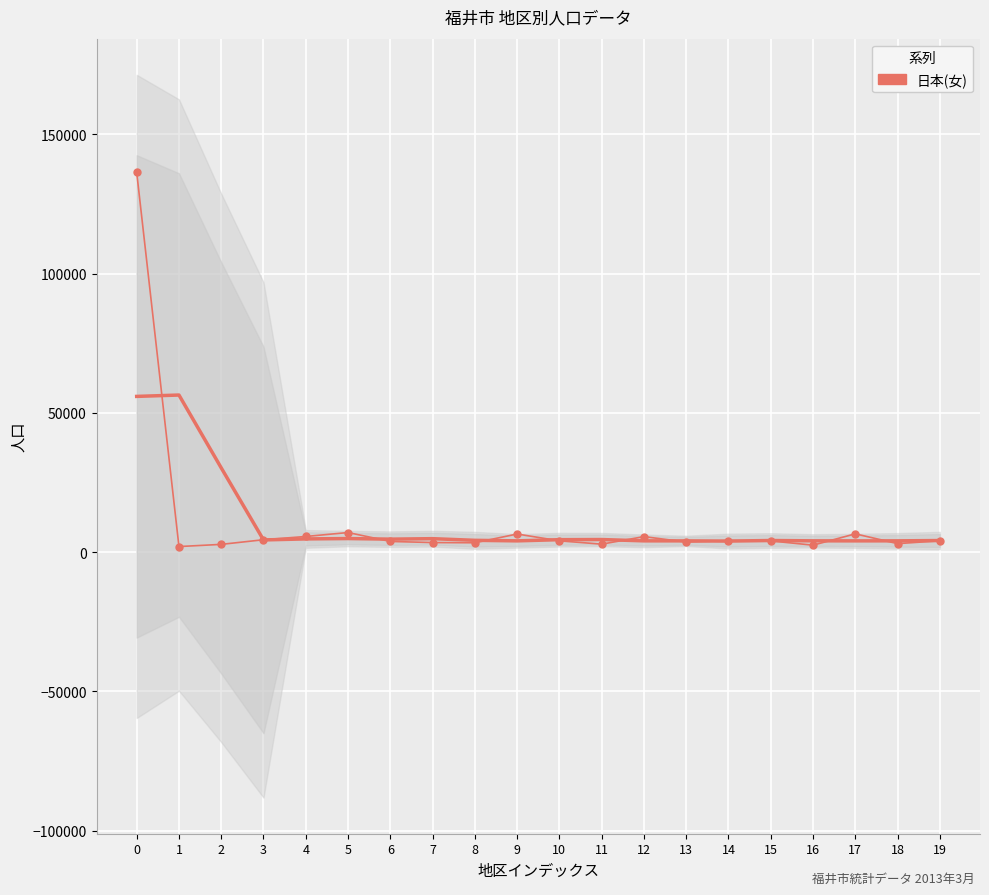

What is the difference between the values at 0 and 6?

132548